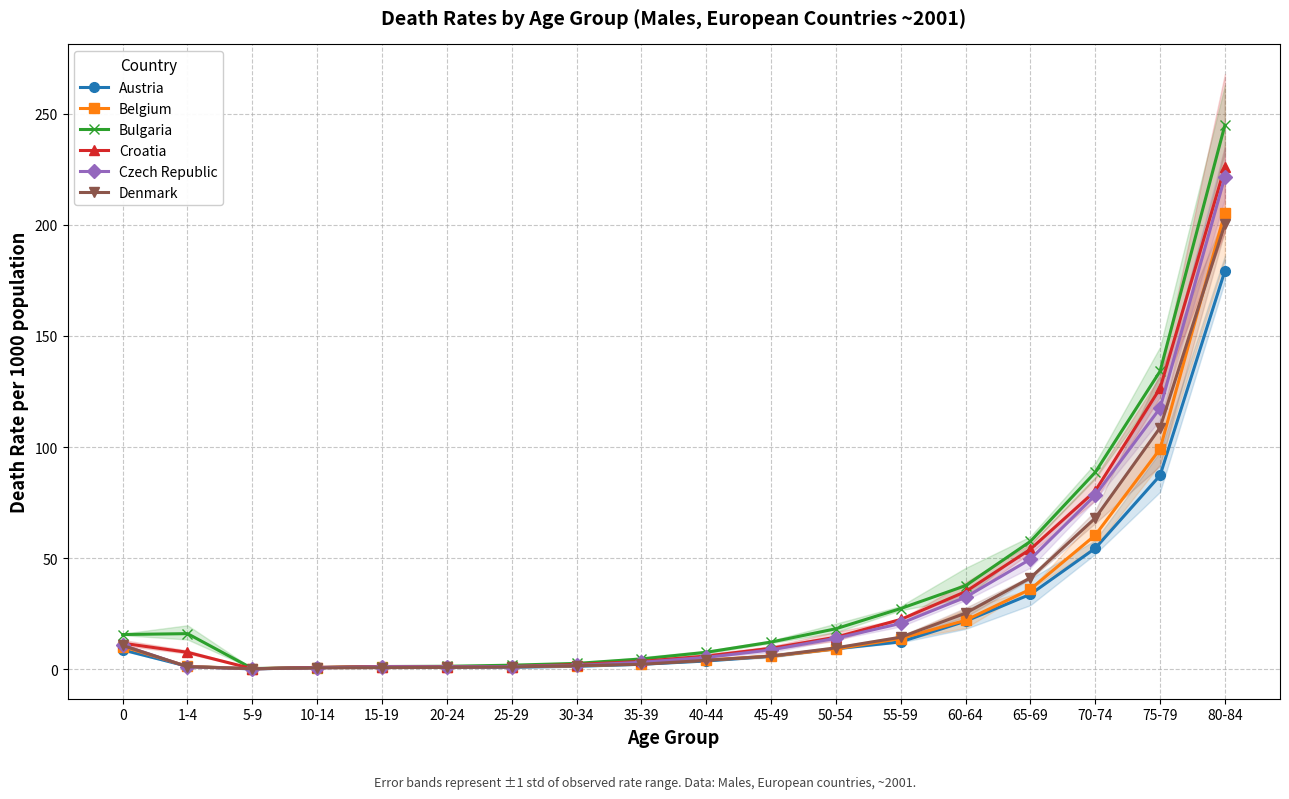

Is this an area chart (filled region under the line)?

No